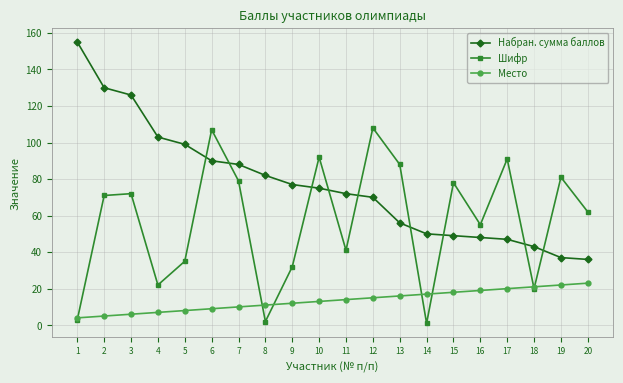

List the series in order of their overall mean, lowest first.

Место, Шифр, Набран. сумма баллов